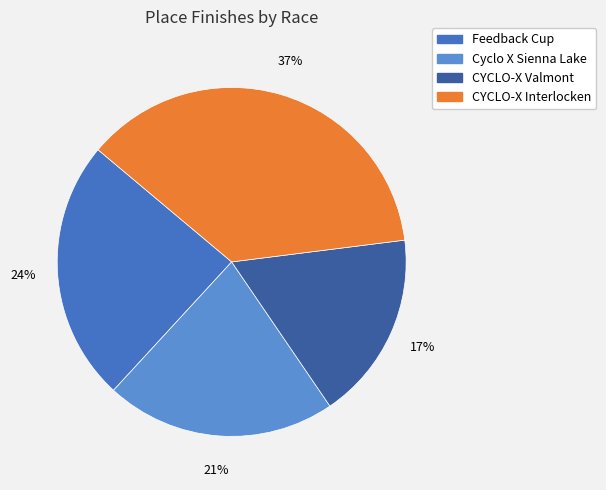

Which has a higher value, Feedback Cup or CYCLO-X Interlocken?

CYCLO-X Interlocken